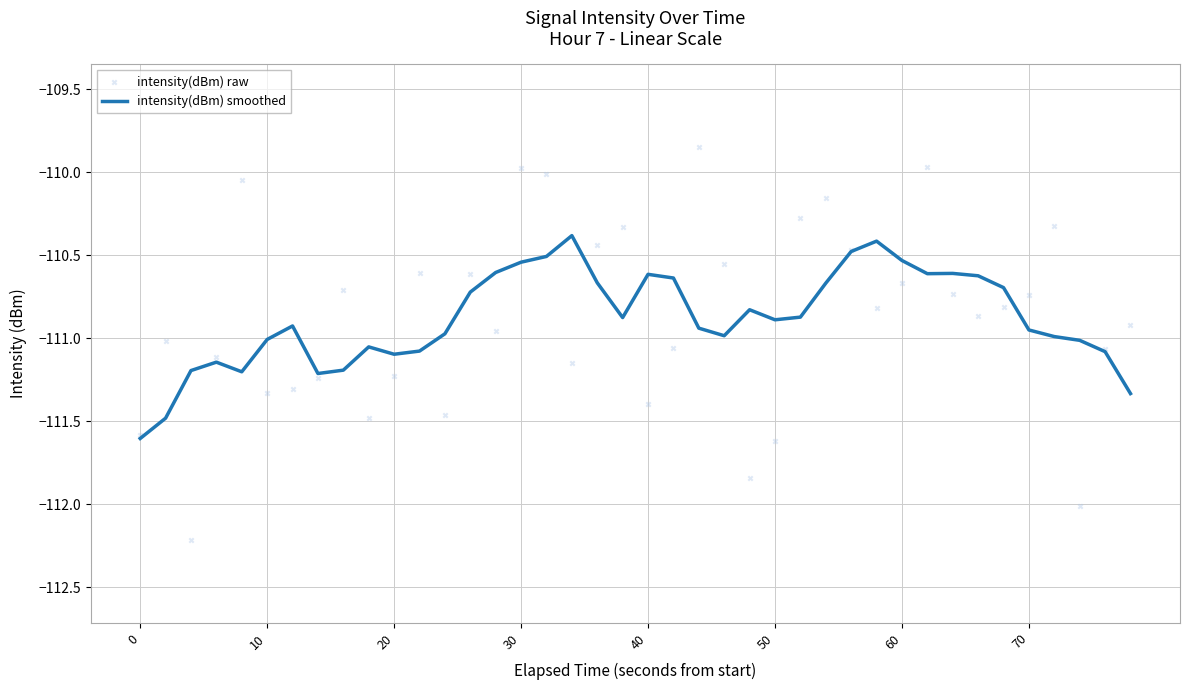

Which series reaches the maximum Y coordinate?

intensity(dBm) raw